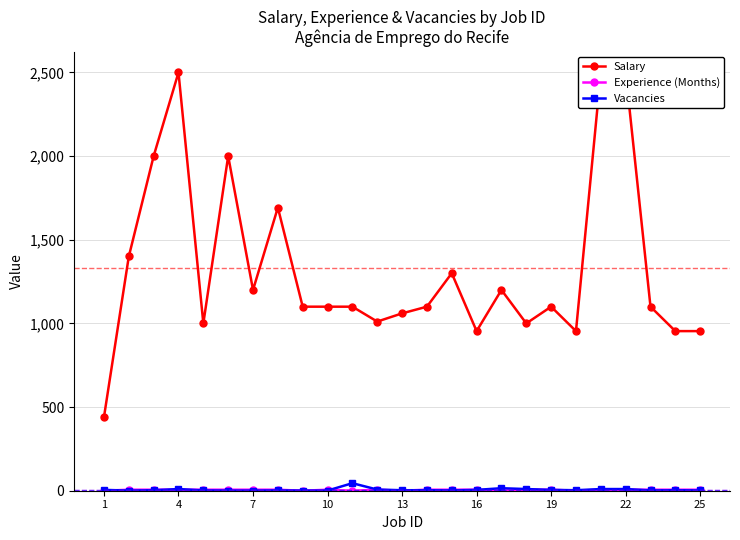

What is the value of the Salary point at the 4th from the left?

2500.0